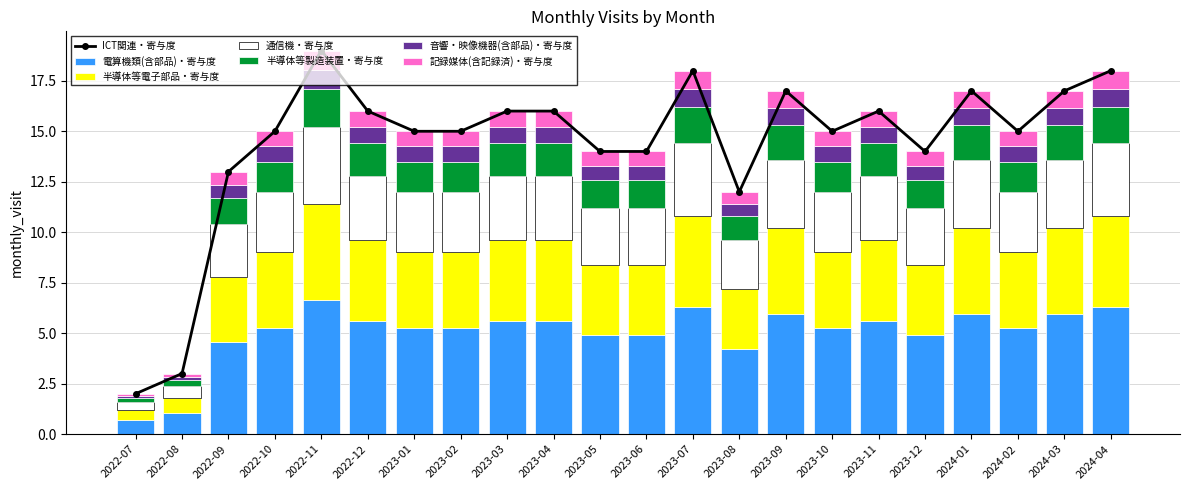

The 電算機類(含部品)・寄与度 series shows 3.3 at 2023-06. True or false?

False